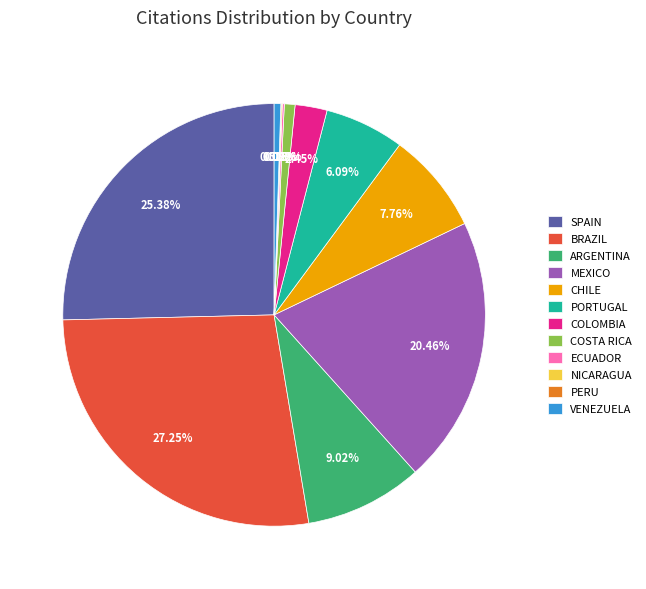

Which slice is the largest?

BRAZIL